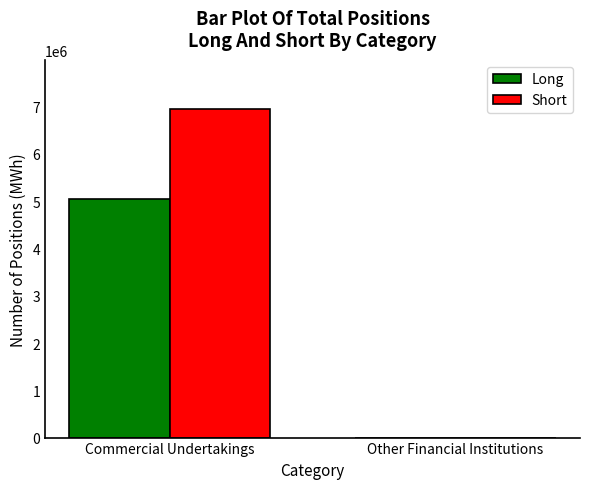

Count the Long values in the range 0 to 5044911.

2